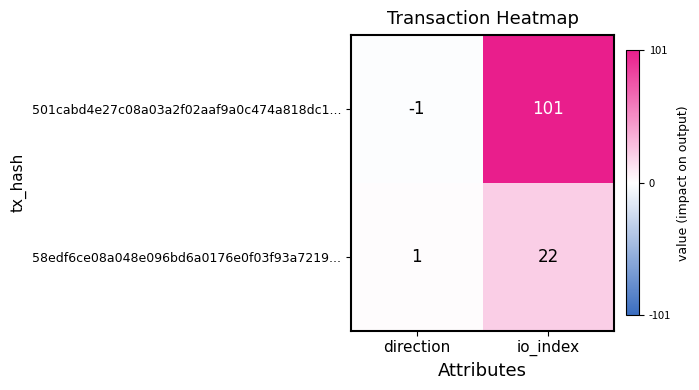

At which category is the sum across all series the highest?

io_index